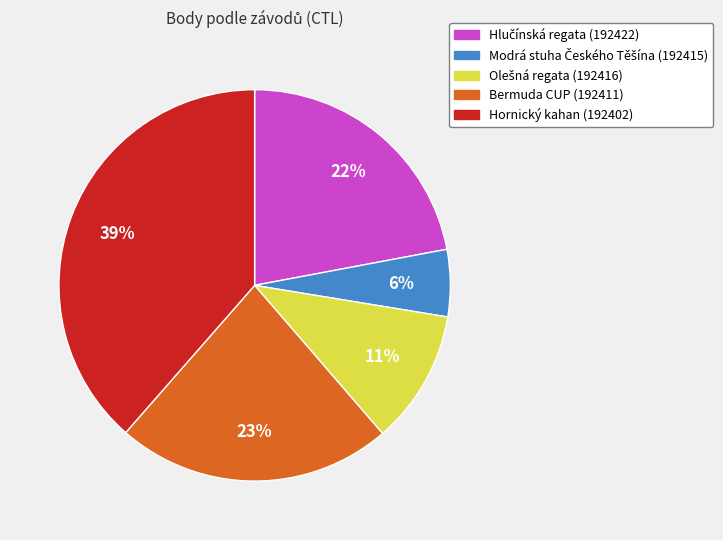

Is there a majority slice in this chart?

No